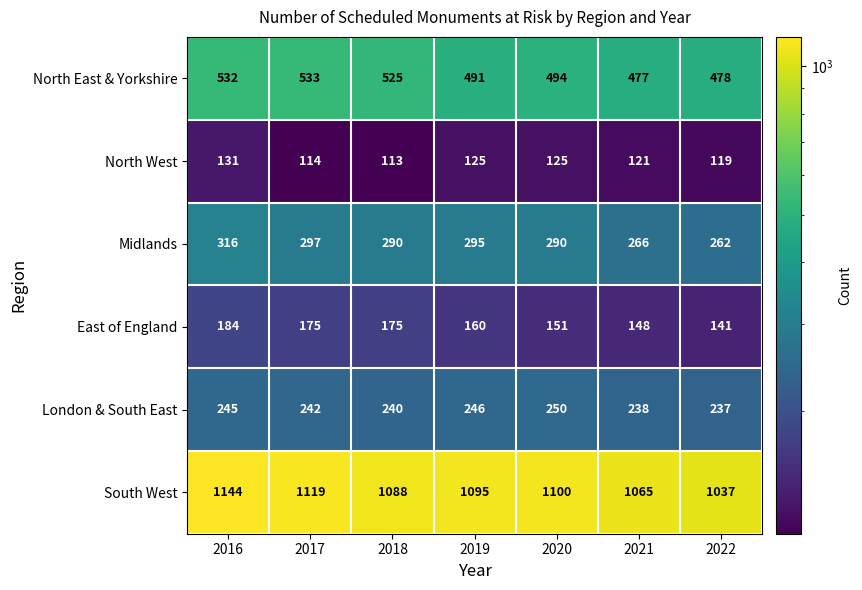

What is the difference between the highest and lowest values at 2019?

970